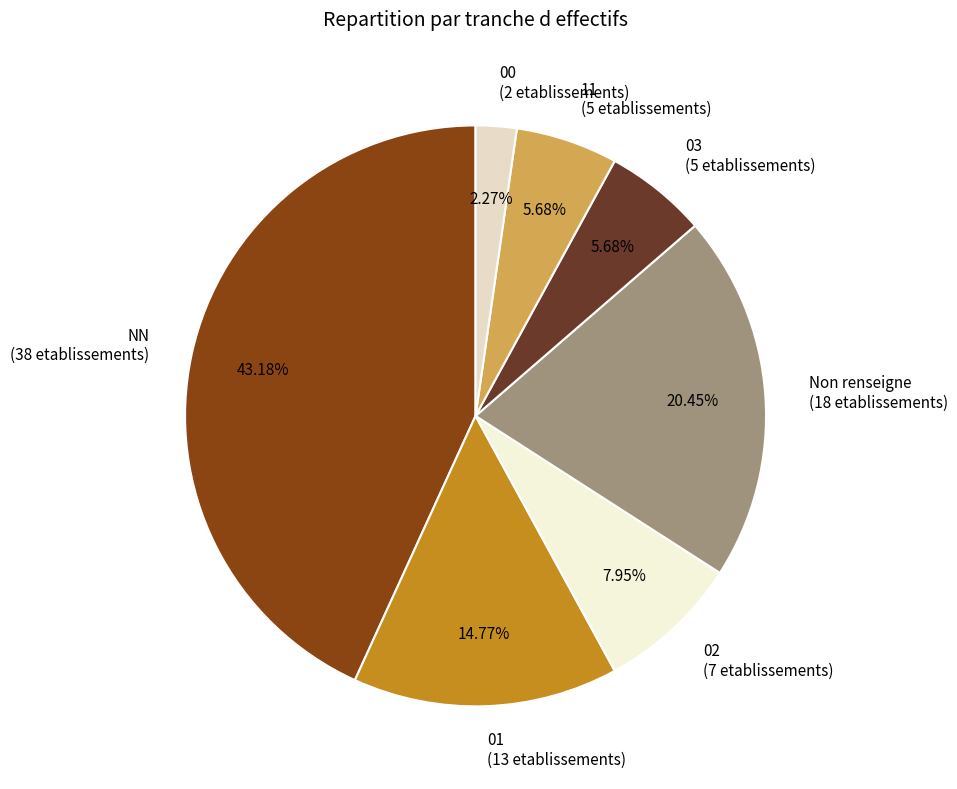

The NN slice represents 43% of the pie. True or false?

True